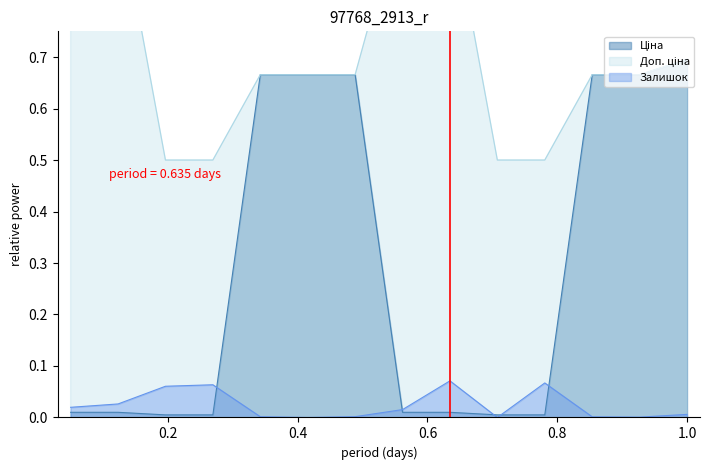

What are all the series names shown in the legend?

Ціна, Доп. ціна, Залишок